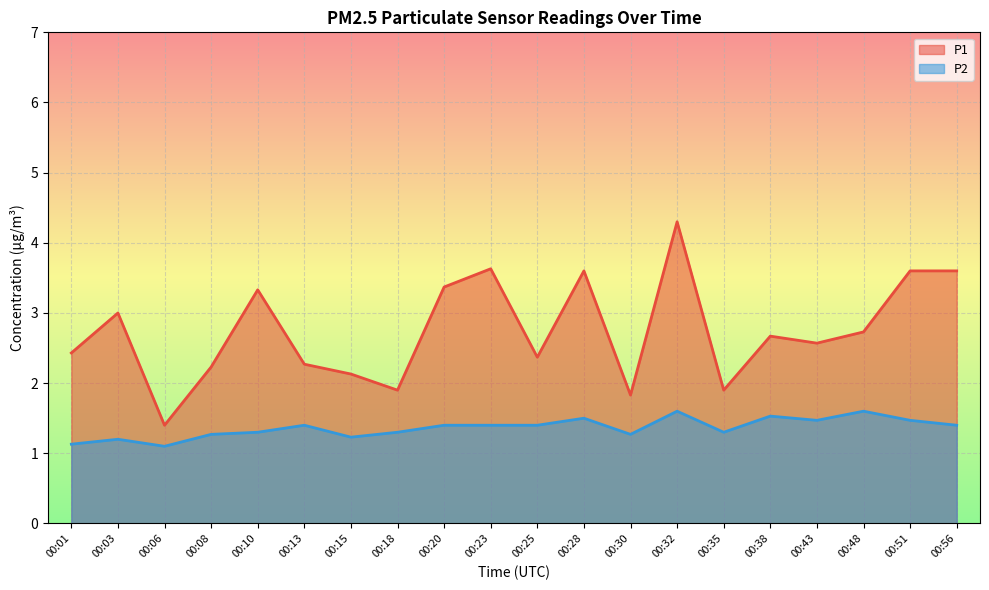

Rank the categories by P1 value from highest to lowest.

00:32, 00:23, 00:28, 00:51, 00:56, 00:20, 00:10, 00:03, 00:48, 00:38, 00:43, 00:01, 00:25, 00:13, 00:08, 00:15, 00:18, 00:35, 00:30, 00:06